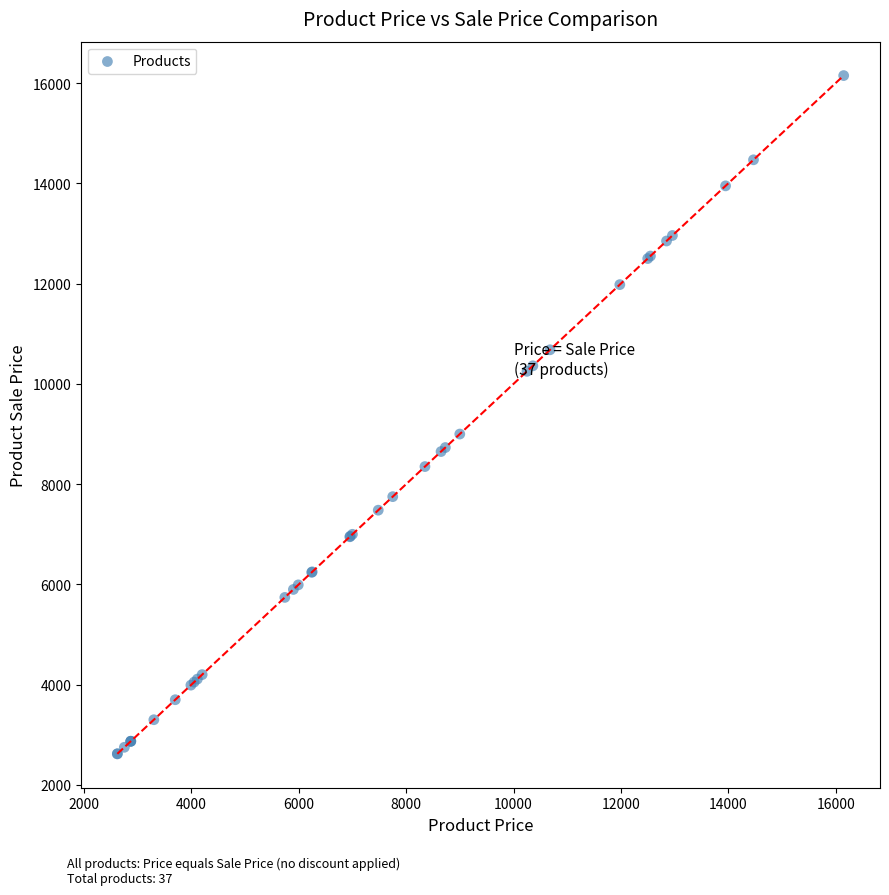

What Y value in the scatter plot is closest to 9385?

8999